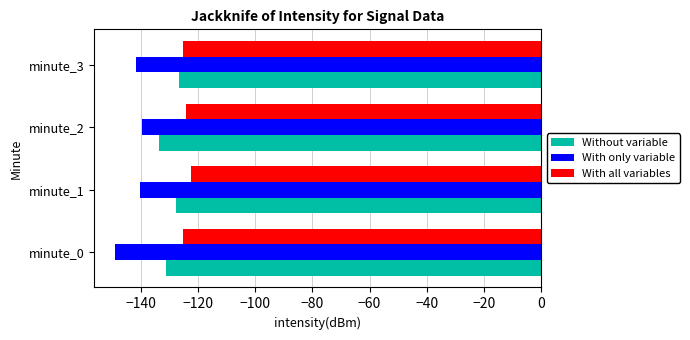

What is the sum of the With only variable values at minute_3 and minute_2?

-280.9